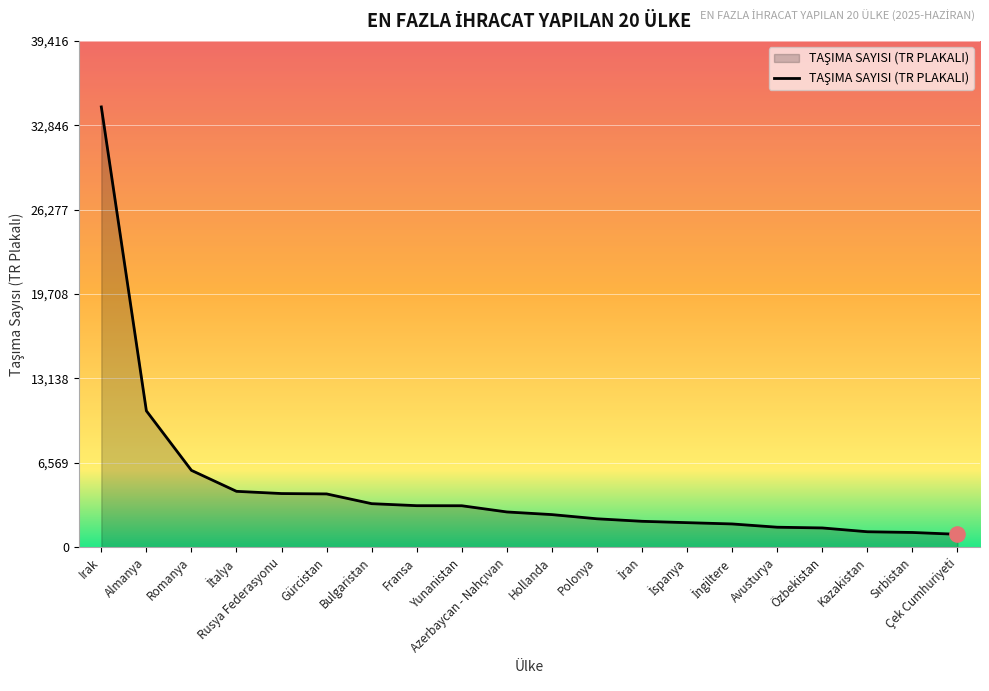

Which has a higher value, Avusturya or Gürcistan?

Gürcistan